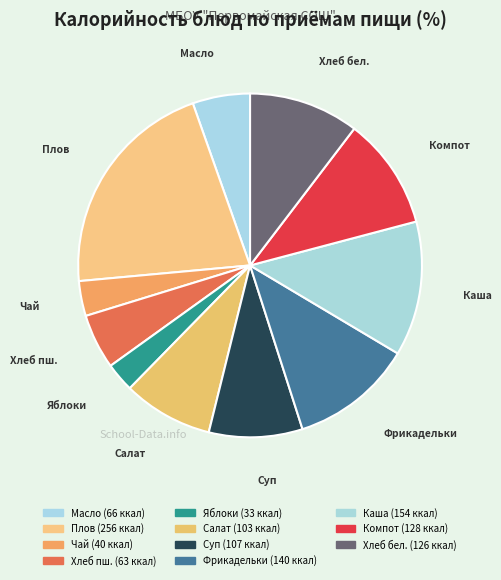

Count the number of slices in the pie.

11